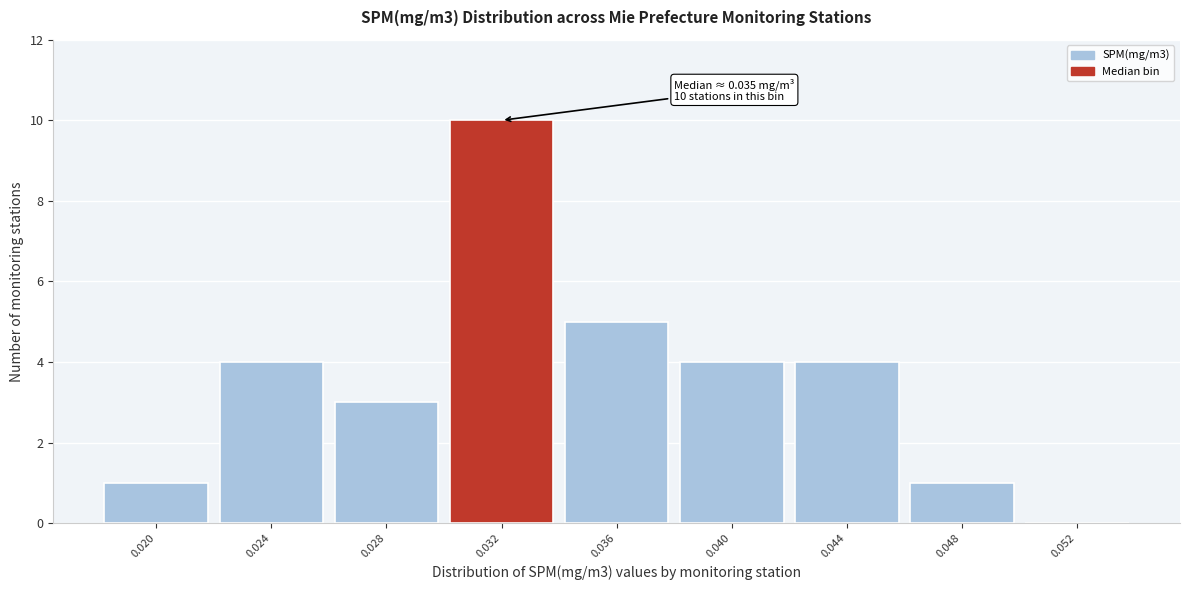

Reading left to right, transcribe all the data shown in this chart.

0.020=1	0.024=4	0.028=3	0.032=10	0.036=5	0.040=4	0.044=4	0.048=1	0.052=0